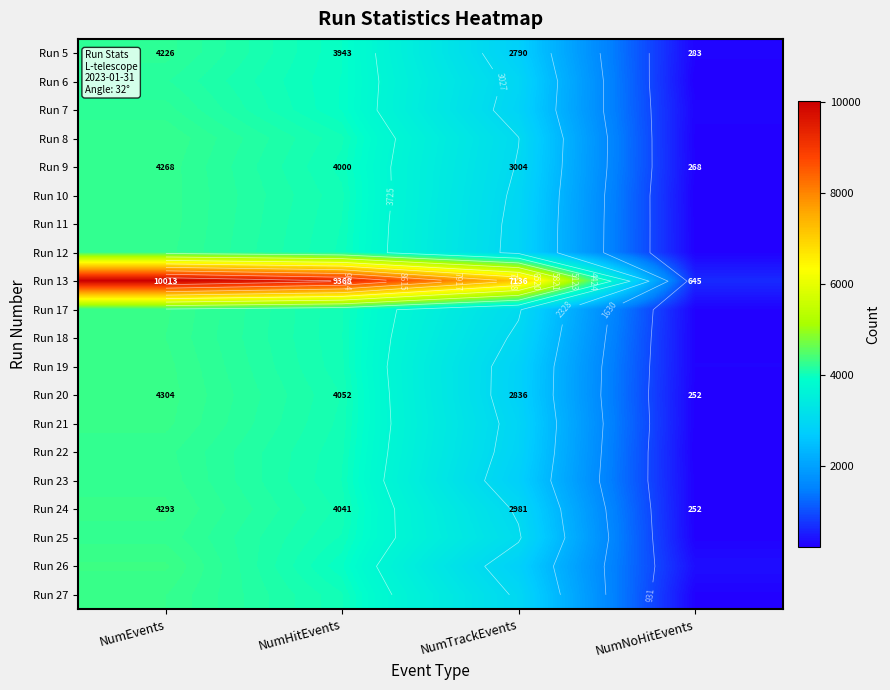

At how many categories does at least one series exceed 3459?

3